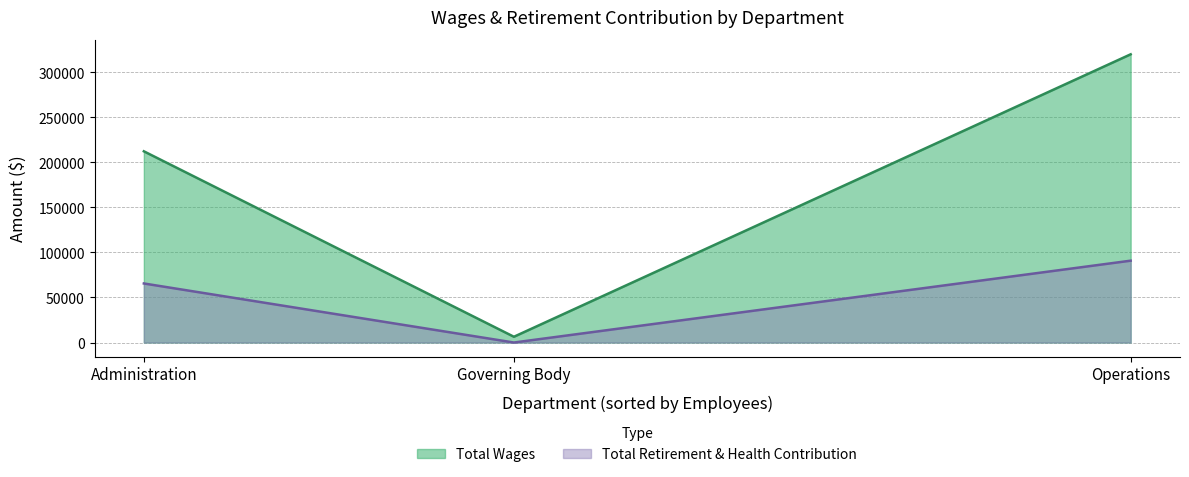

Rank the series by their maximum value, from highest to lowest.

Total Wages, Total Retirement & Health Contribution